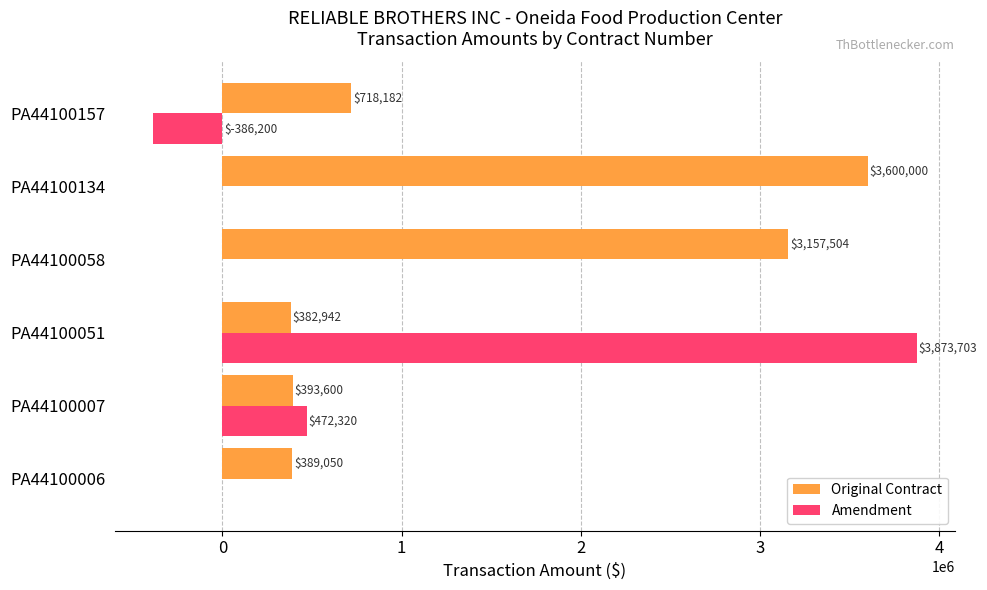

The Amendment series shows 0.0 at PA44100134. True or false?

True